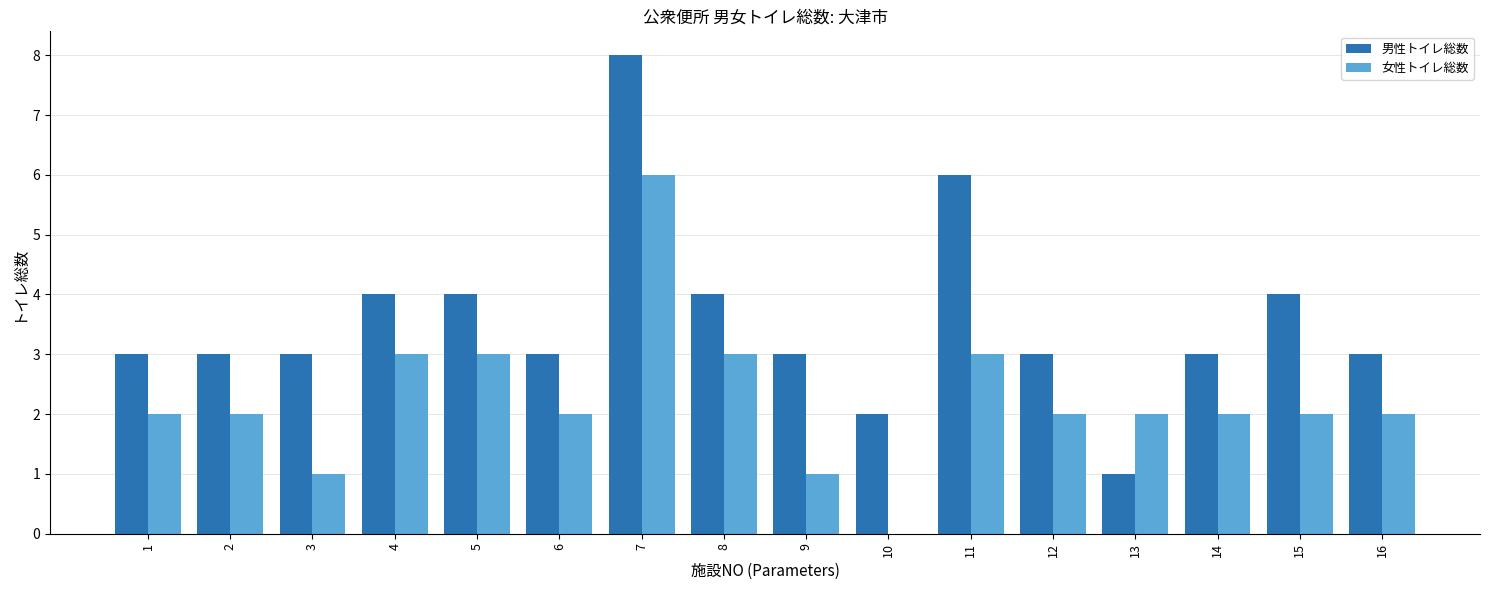

What is the maximum value shown in the chart?

8